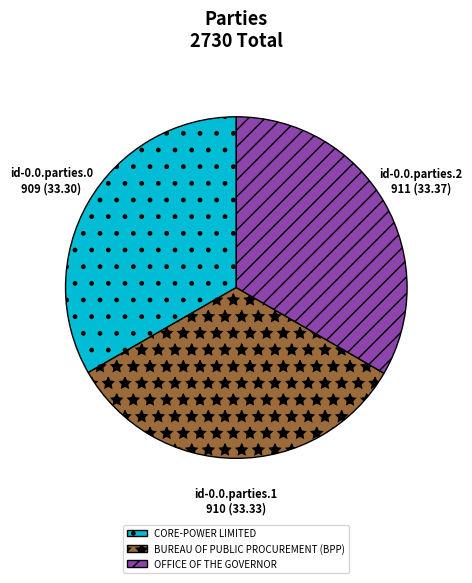

Is id-0.0.parties.0 the majority of the pie?

No